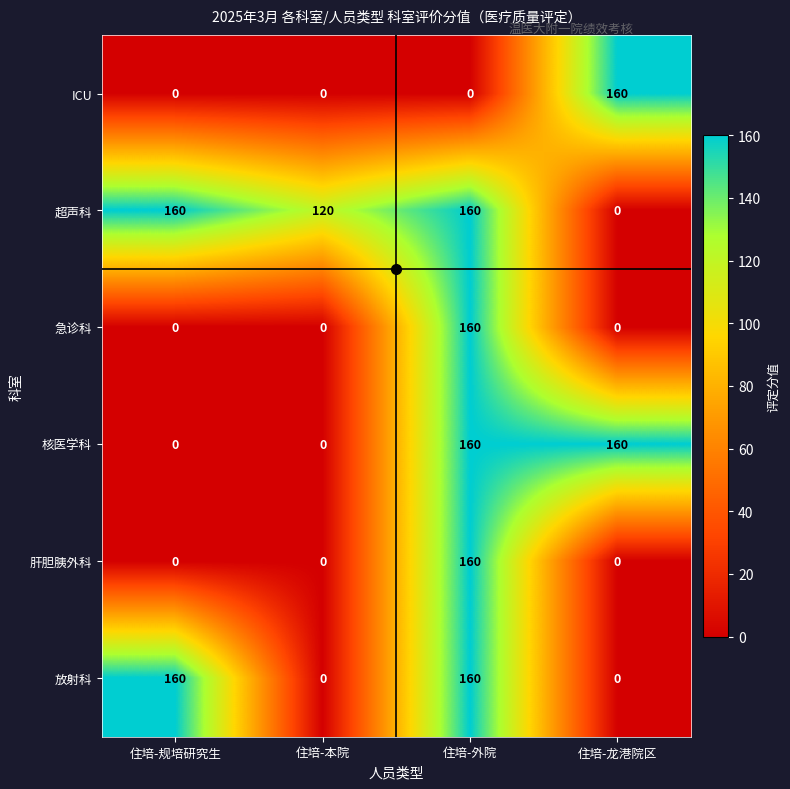

At how many categories does at least one series exceed 141?

3